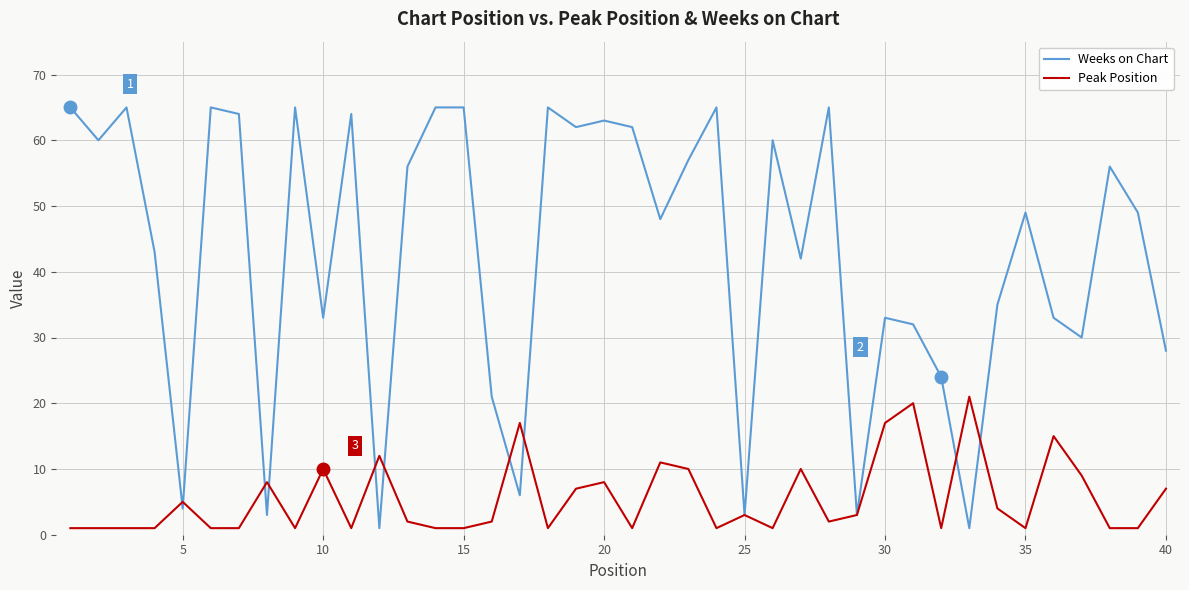

In Peak Position, how many points are higher than both neighbors (excluding endpoints)?

12